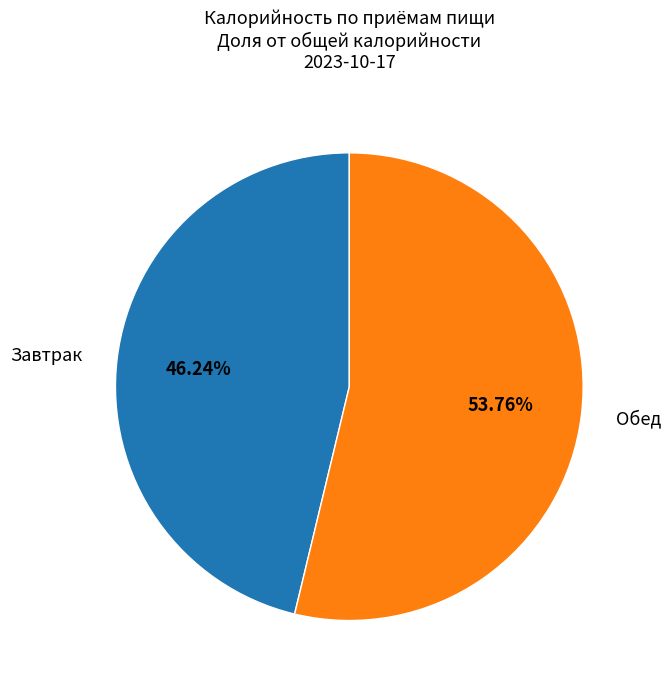

Combined, what portion of the pie is Обед and Завтрак?

100.0%